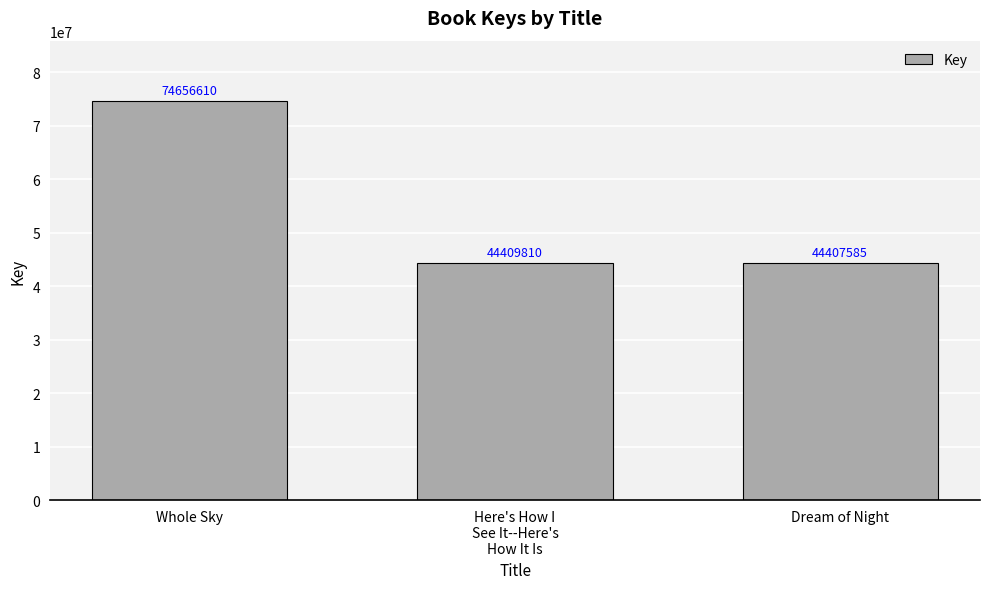

Between Whole Sky and Here's How I
See It--Here's
How It Is, which is larger?

Whole Sky